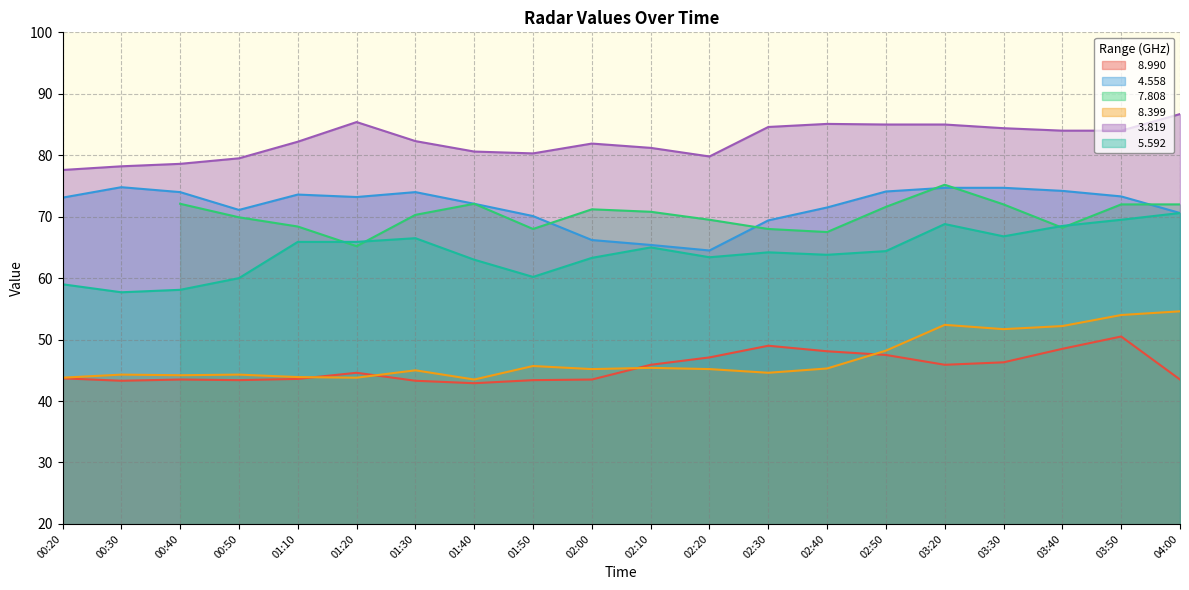

Rank the categories by   4.558 value from highest to lowest.

00:30, 03:20, 03:30, 03:40, 02:50, 00:40, 01:30, 01:10, 03:50, 01:20, 00:20, 01:40, 02:40, 00:50, 04:00, 01:50, 02:30, 02:00, 02:10, 02:20